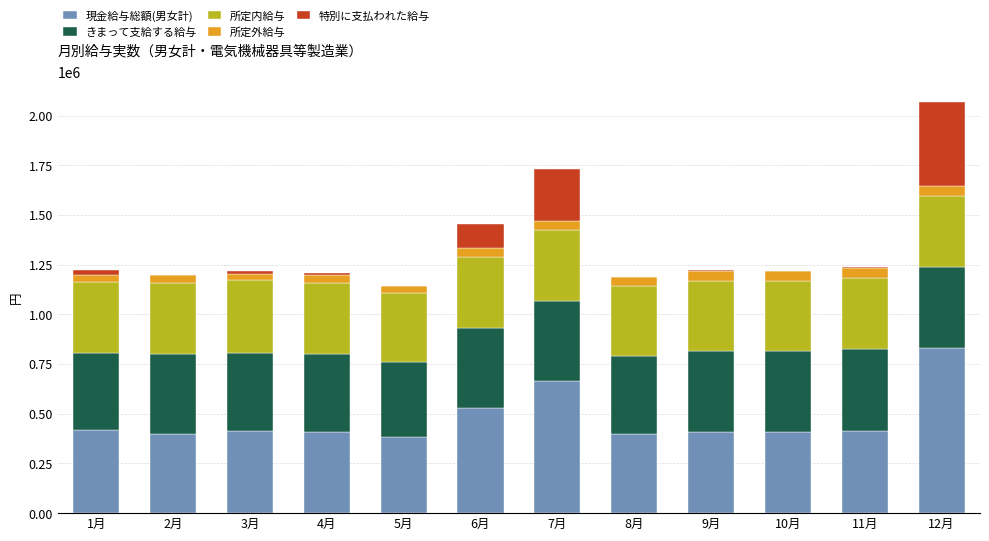

At which category is the sum across all series the highest?

12月